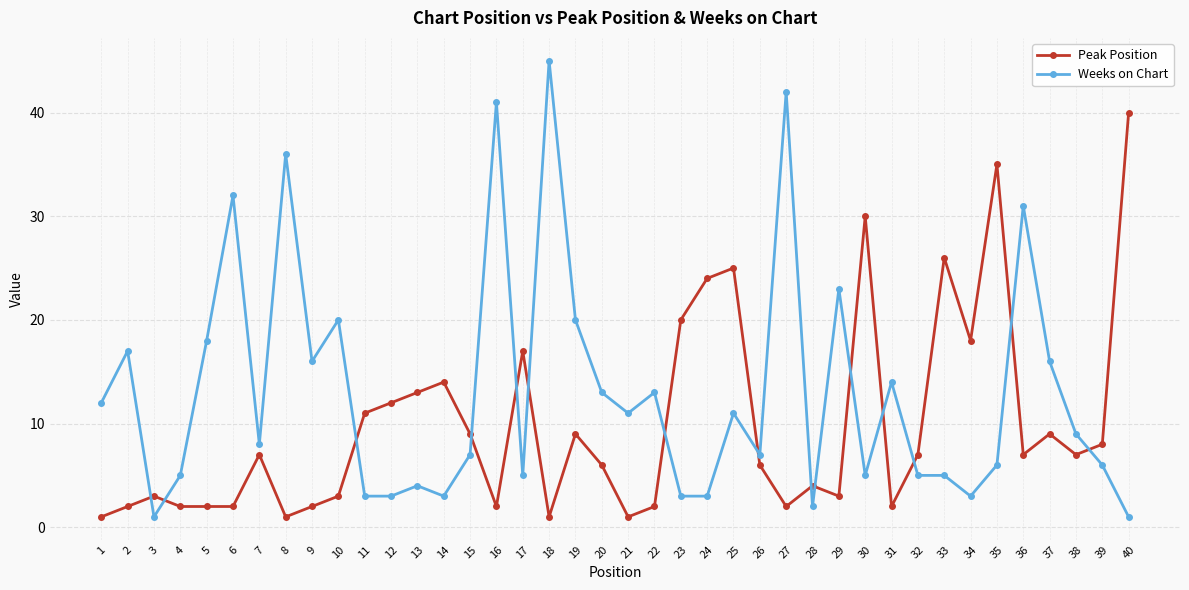

Does the chart display data point markers on the line(s)?

Yes